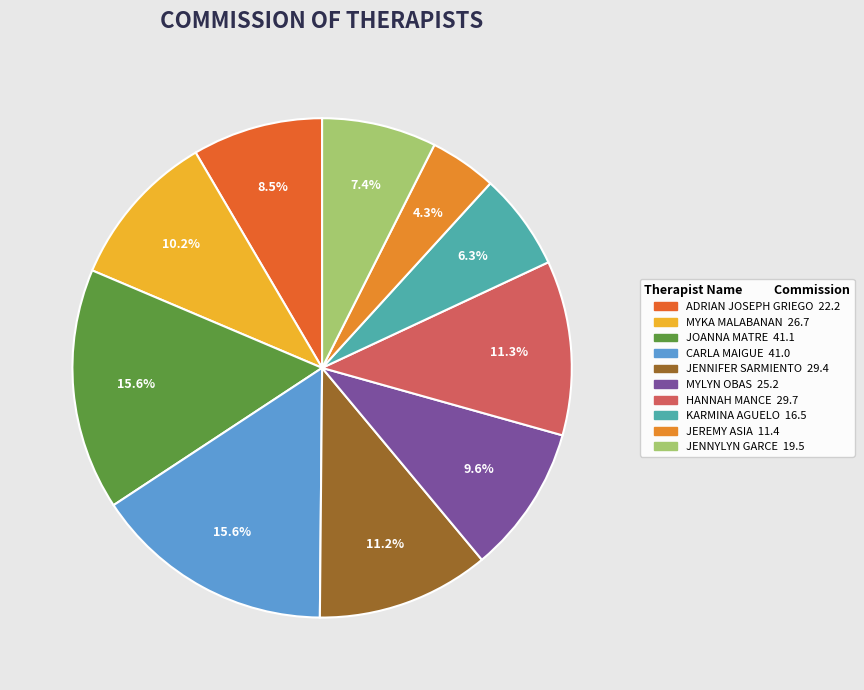

The MYLYN OBAS slice represents 3% of the pie. True or false?

False